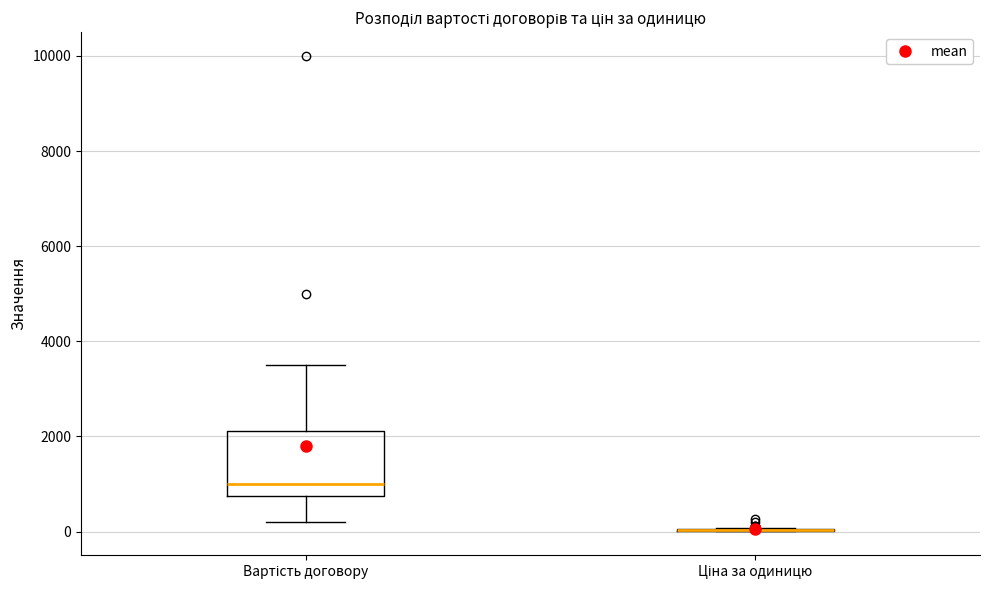

Reading left to right, read every box against the y-axis: the position of its median line, the range the box covers, and the ends of its whiskers. The values are not printed on the chart, so give them approximately, as read against the axis.

Вартість договору: median 1000, box 800 to 2200, whiskers 200 to 3600
Ціна за одиницю: box collapsed to a line at 0, whiskers 0 to 0